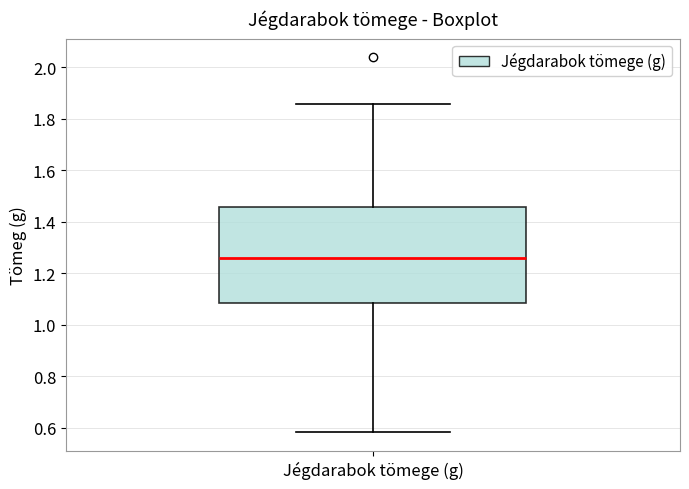

Read this box plot against the y-axis: the position of the median line, the range covered by the box, and the ends of both whiskers. The values are not printed on the chart, so give them approximately, as read against the axis.

median 1.26, box 1.08 to 1.46, whiskers 0.58 to 1.86